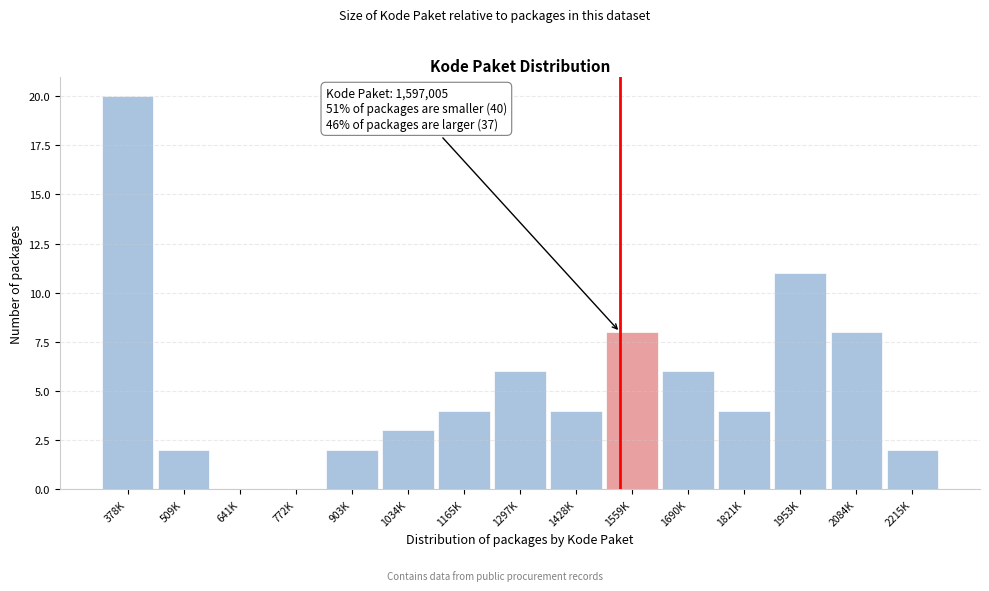

Reading left to right, list all the values displayed in this chart.

378K=20	509K=2	641K=0	772K=0	903K=2	1034K=3	1165K=4	1297K=6	1428K=4	1559K=8	1690K=6	1821K=4	1953K=11	2084K=8	2215K=2